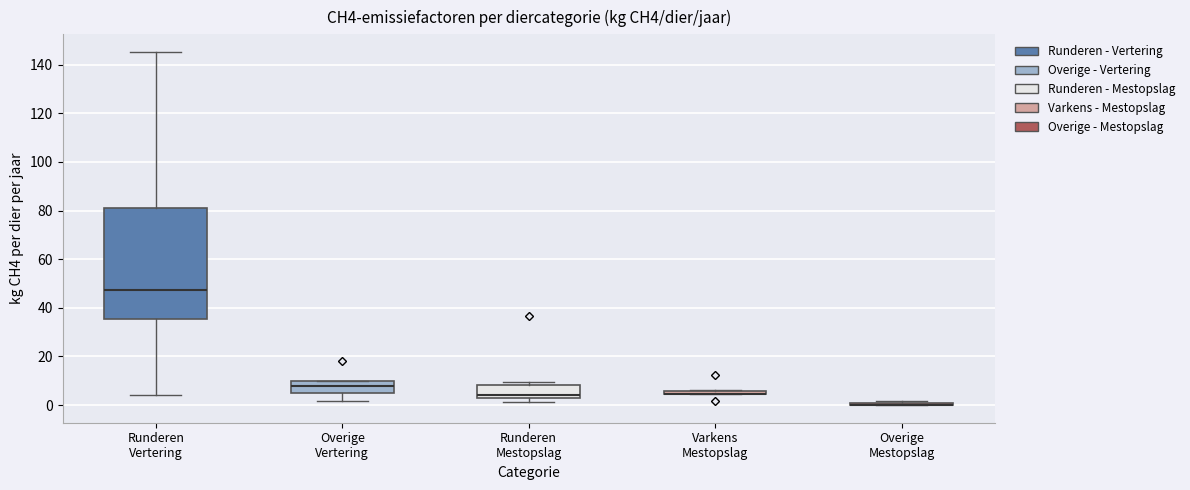

Which box is the tallest, from its lower edge to its upper edge?

Runderen Vertering